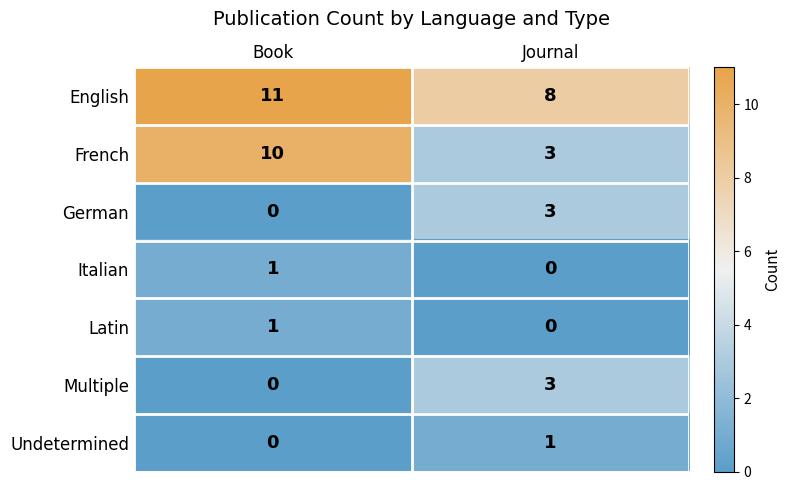

List the labels in order of Italian value, largest first.

Book, Journal